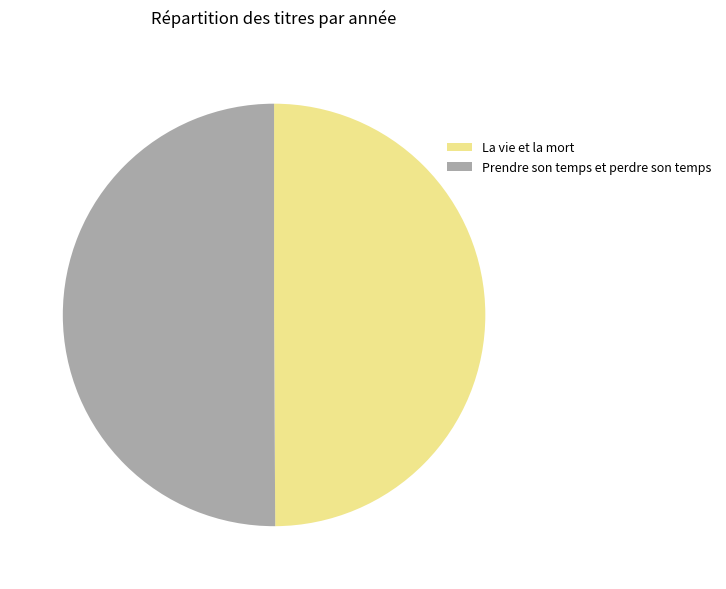

The La vie et la mort slice represents 60% of the pie. True or false?

False